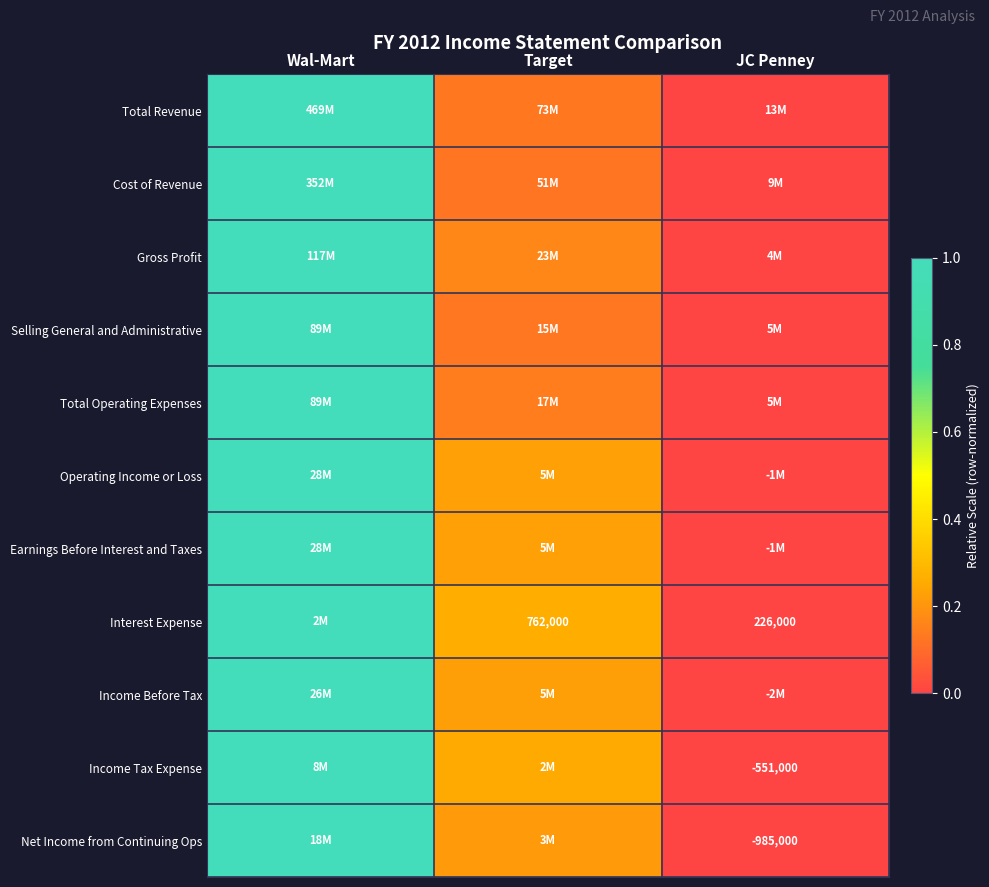

How many values in Operating Income or Loss are above zero?

2